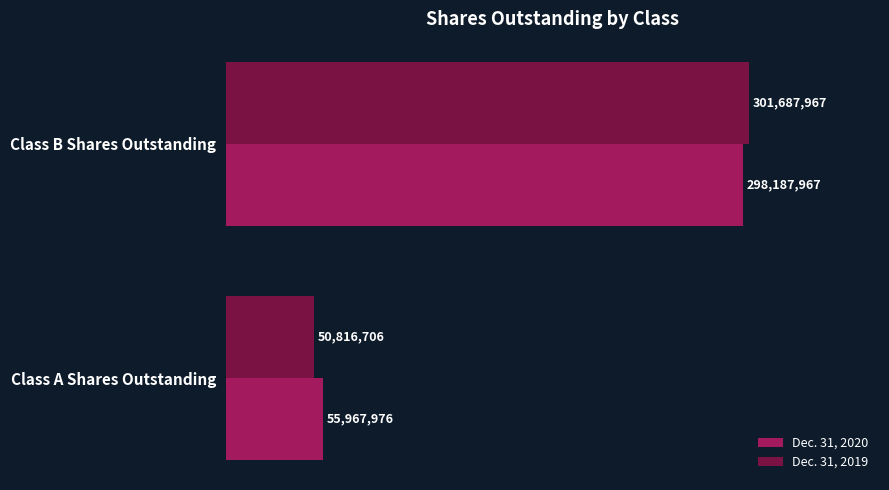

Reading left to right, what are all the values shown in this chart?

Dec. 31, 2020: 55967976	298187967
Dec. 31, 2019: 50816706	301687967